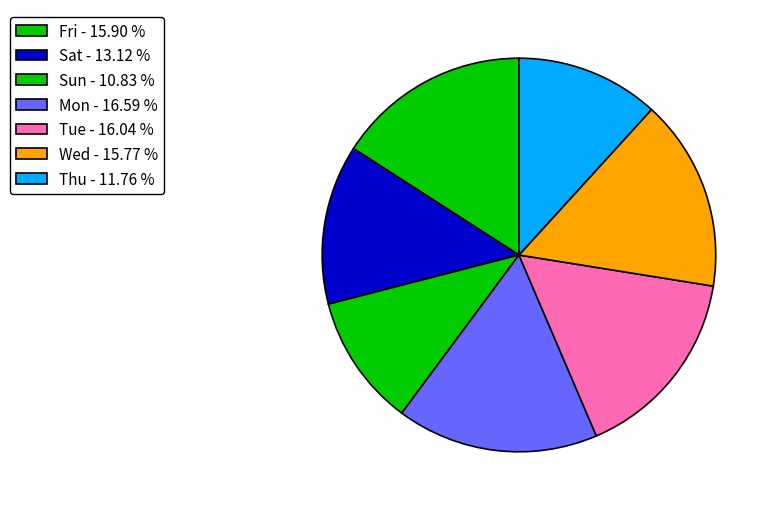

Count the number of slices in the pie.

7